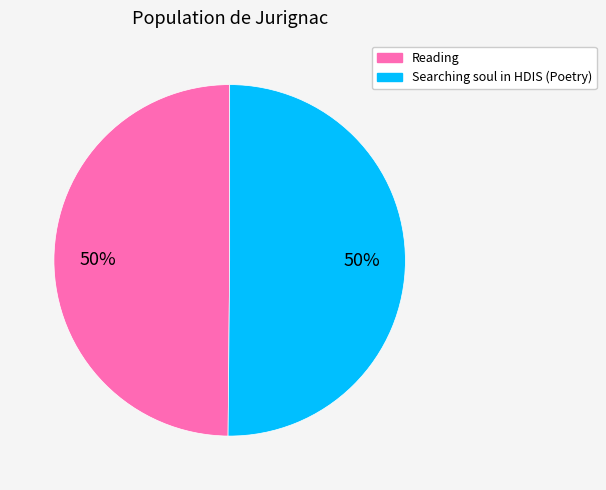

To the nearest percent, what is the average slice percentage?

50%